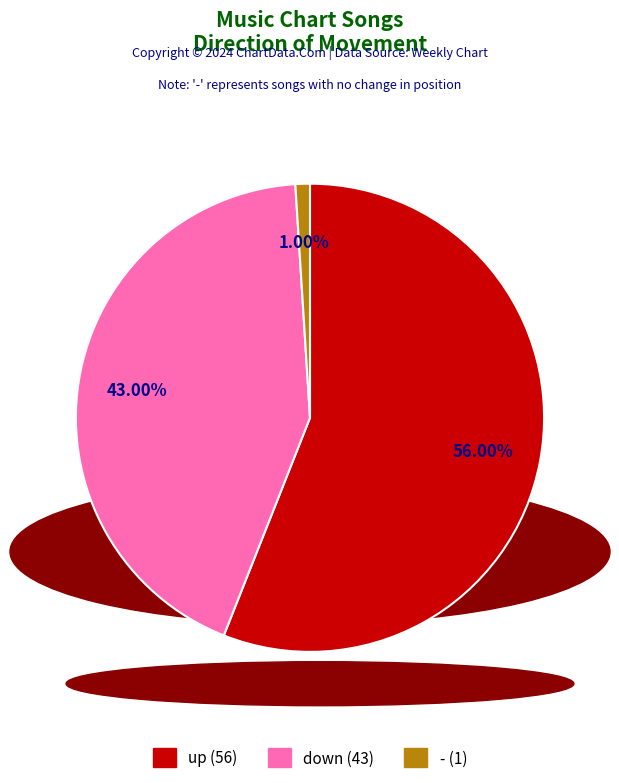

The up slice represents 56% of the pie. True or false?

True